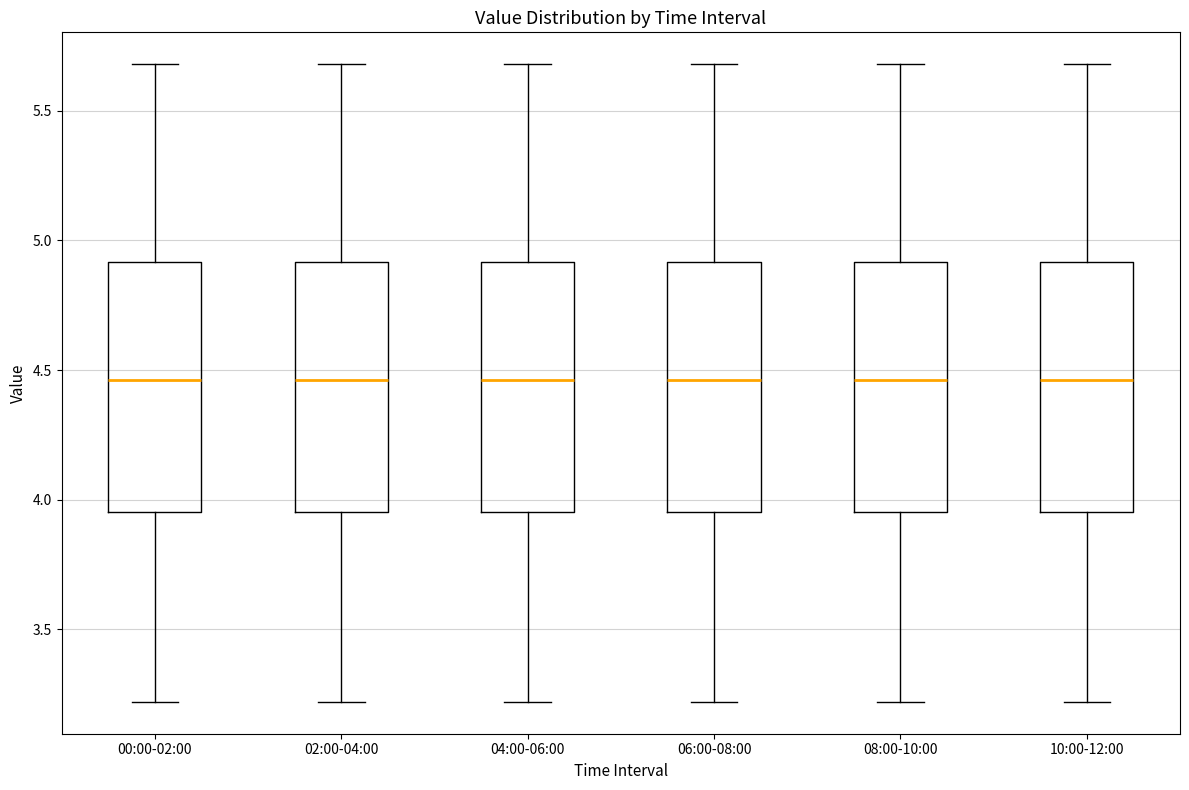

Where does the upper whisker of the box for 00:00-02:00 end on the y-axis? The values are not printed on the chart, so give them approximately, as read against the axis.

5.70